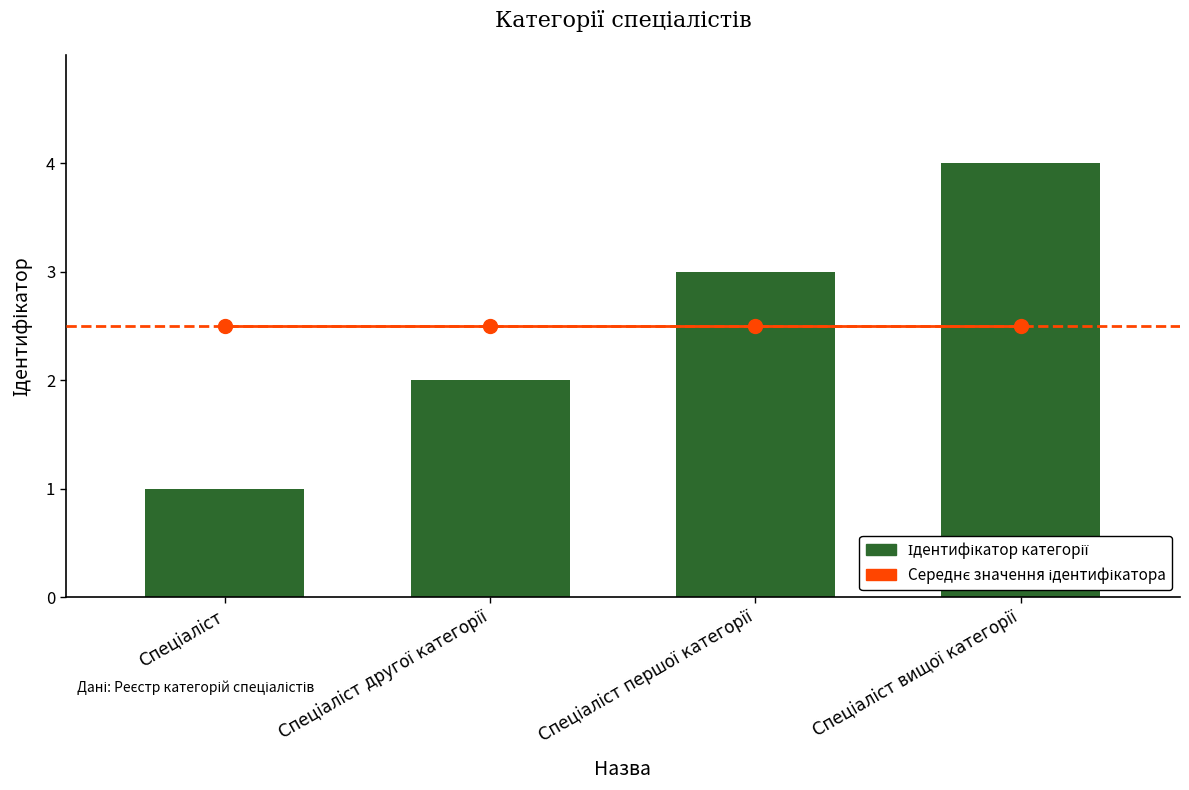

What is the sum of all values?

10